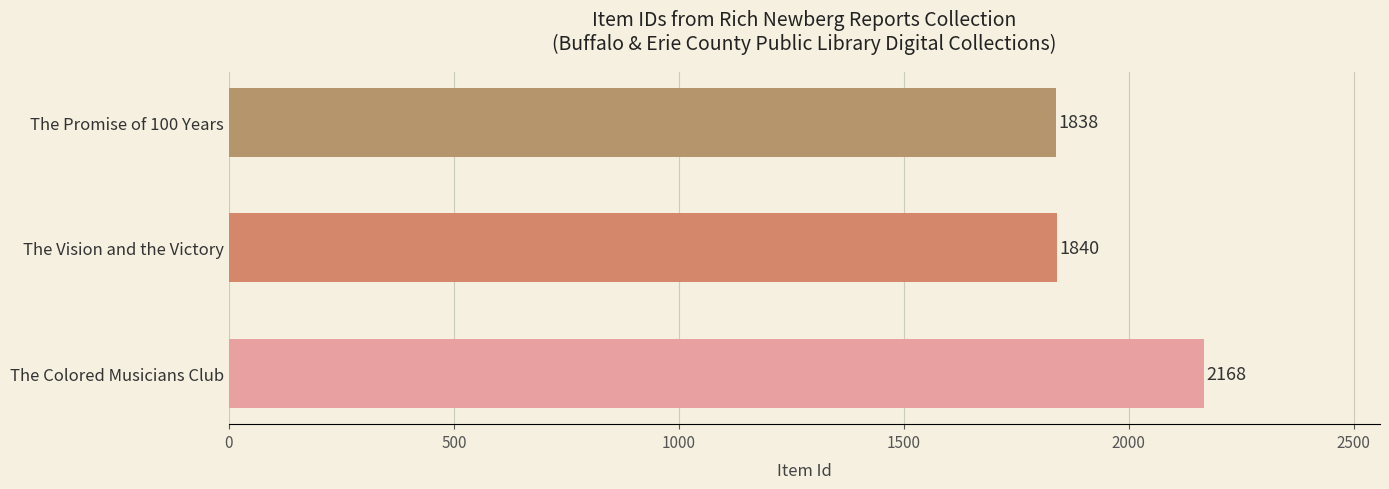

True or false: the data shows 3140 at The Vision and the Victory.

False